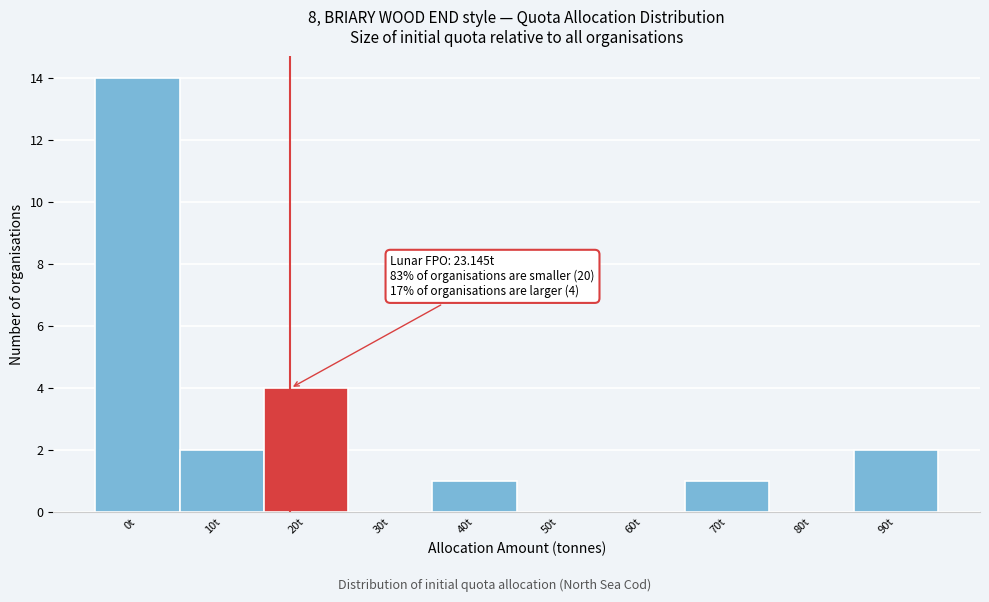

Reading right to left, what are all the values shown in this chart?

90t=2	80t=0	70t=1	60t=0	50t=0	40t=1	30t=0	20t=4	10t=2	0t=14